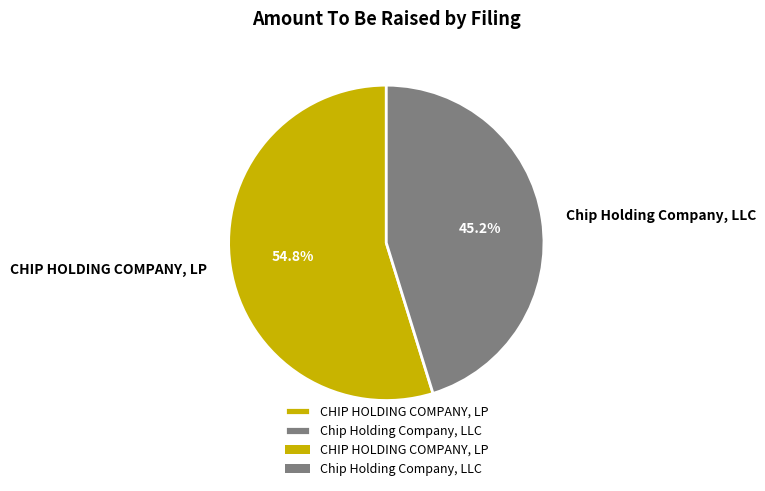

How much of the chart is everything except CHIP HOLDING COMPANY, LP?

45.2%